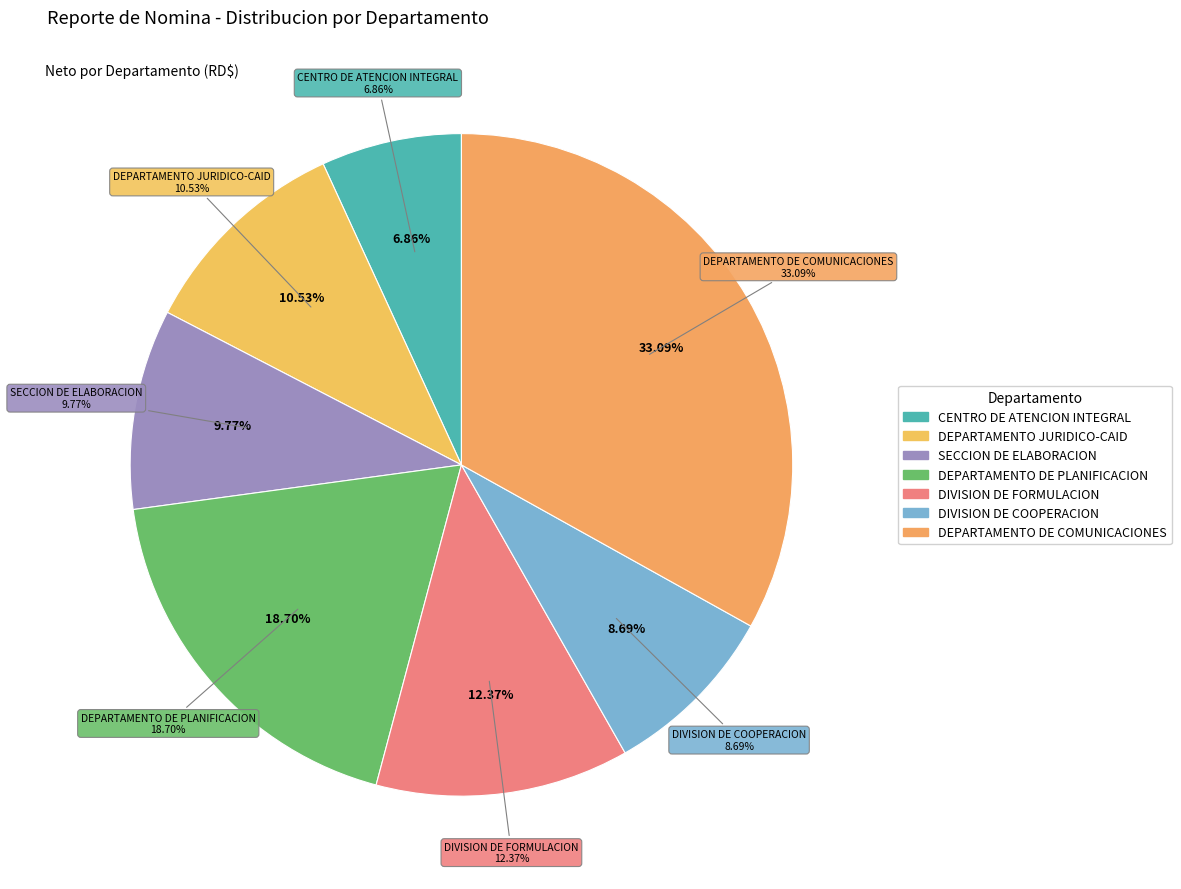

What percentage is the DEPARTAMENTO DE PLANIFICACION slice, to the nearest percent?

19%